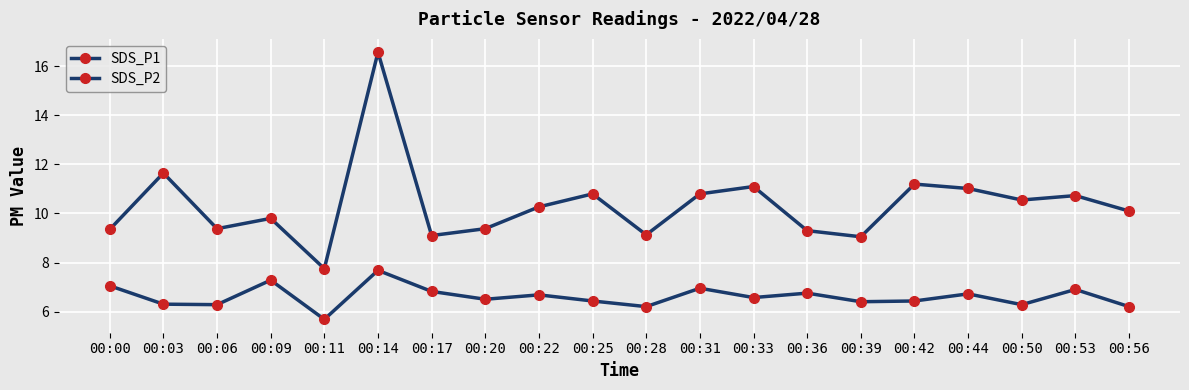

How many lines are shown in the chart?

2